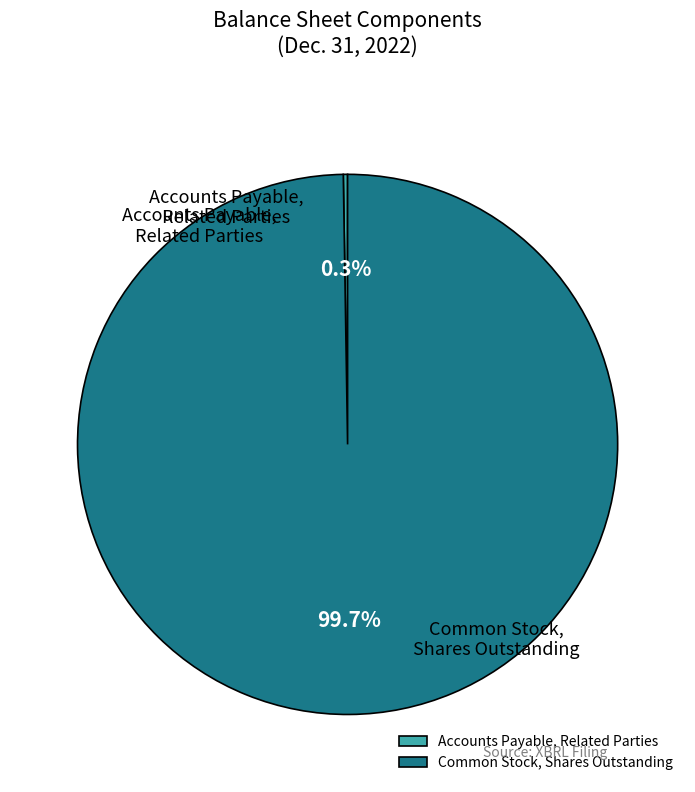

The Accounts Payable, Related Parties slice represents 0% of the pie. True or false?

True